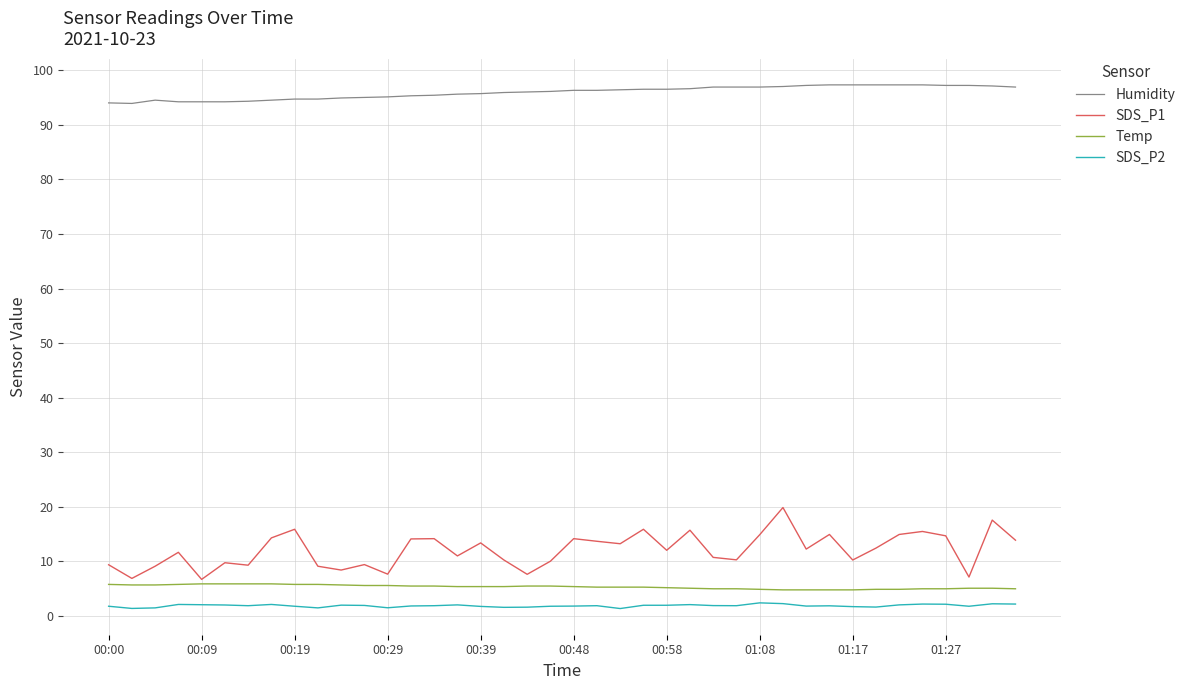

What is the maximum value for Temp?

5.9